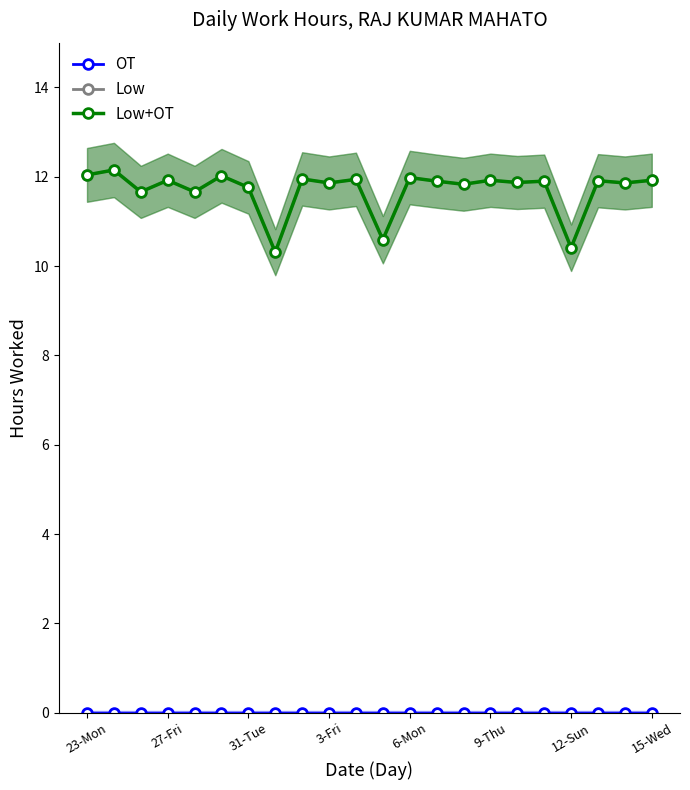

What is the total value across all series at 12-Sun?

20.8